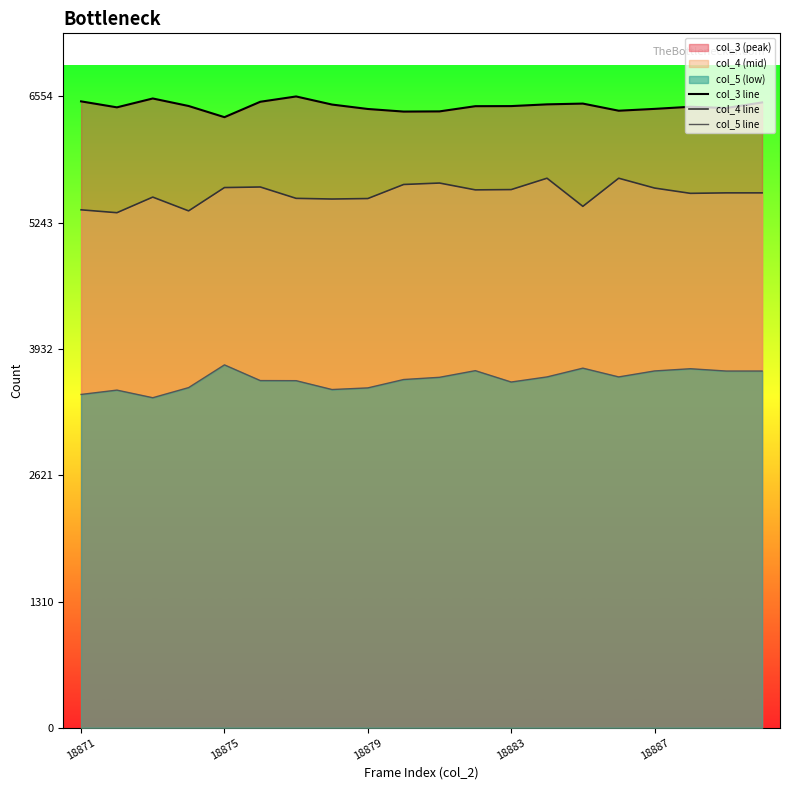

Count the number of data series in this chart.

3